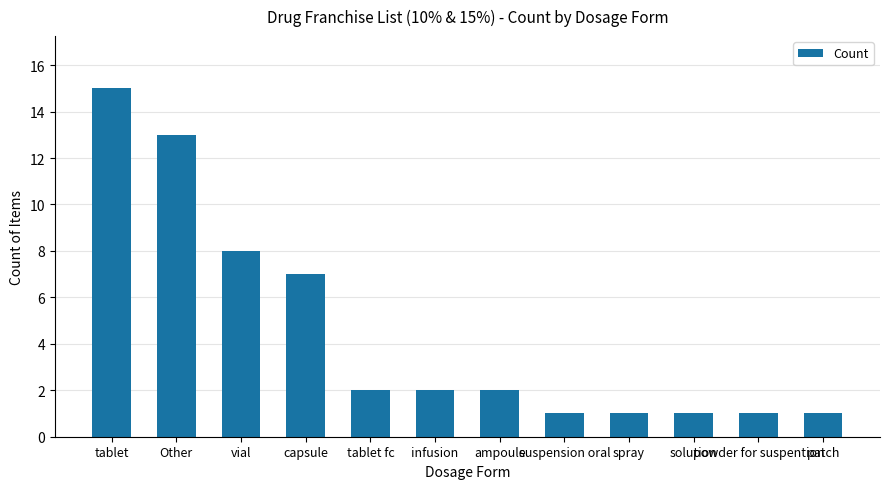

What is the sum of all values?

54